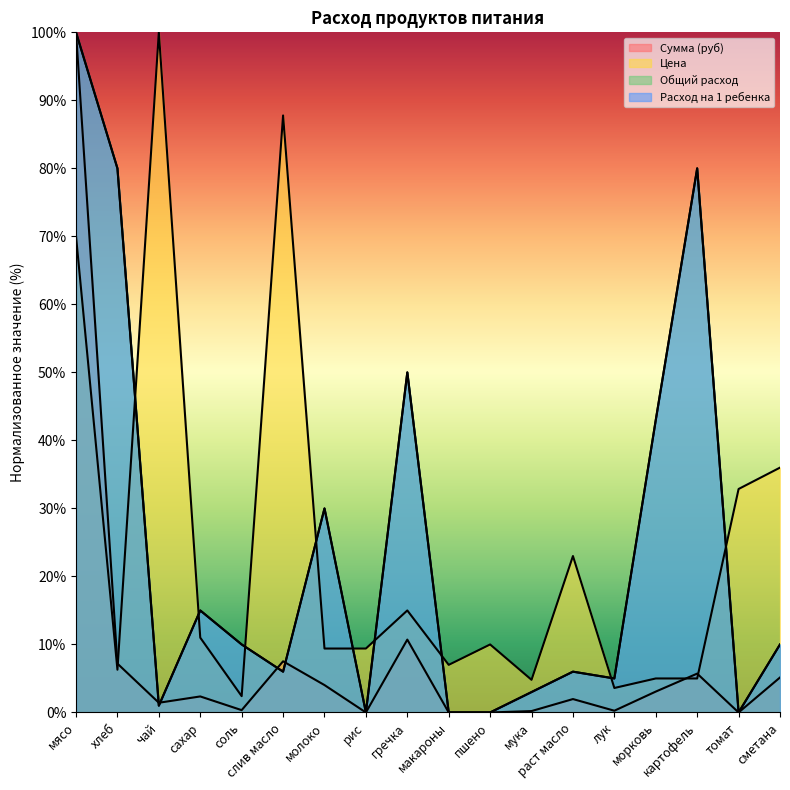

Which label corresponds to the smallest value in the chart?

рис